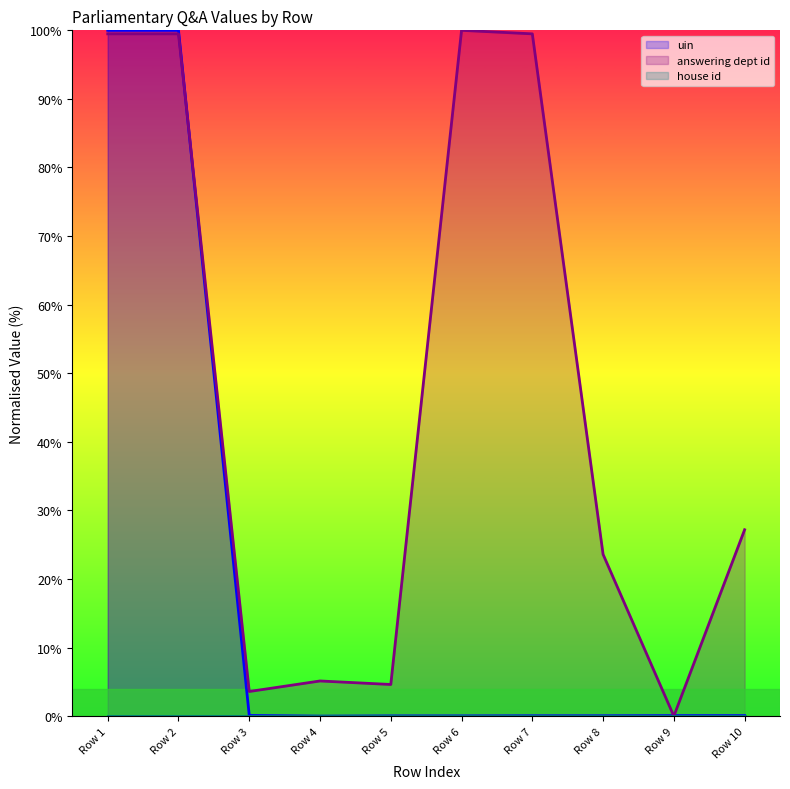

What is the total value across all series at Row 2?

199.5